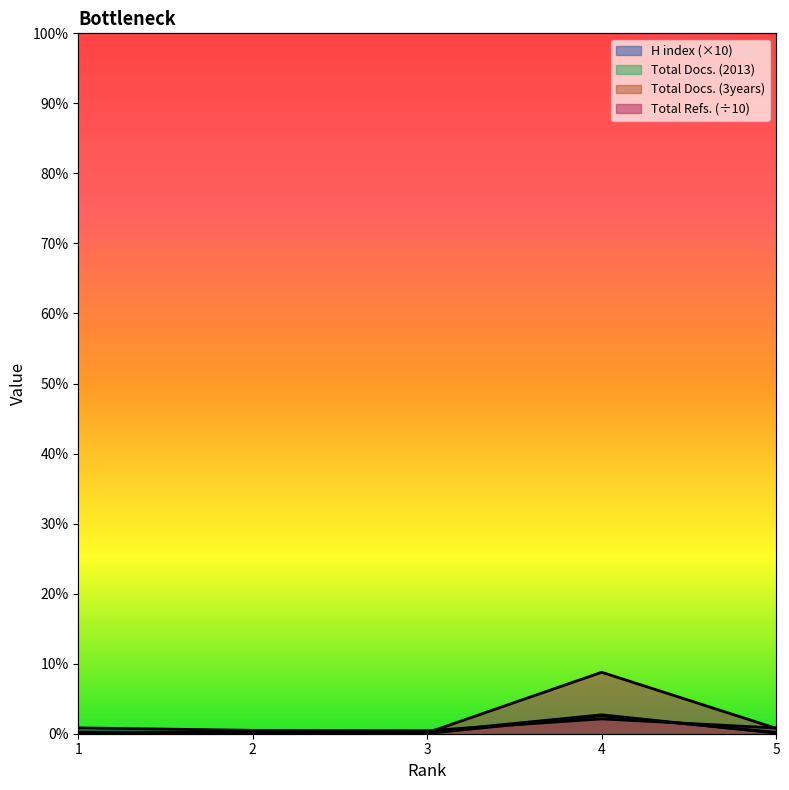

How many data points in H index are less than 490?

2